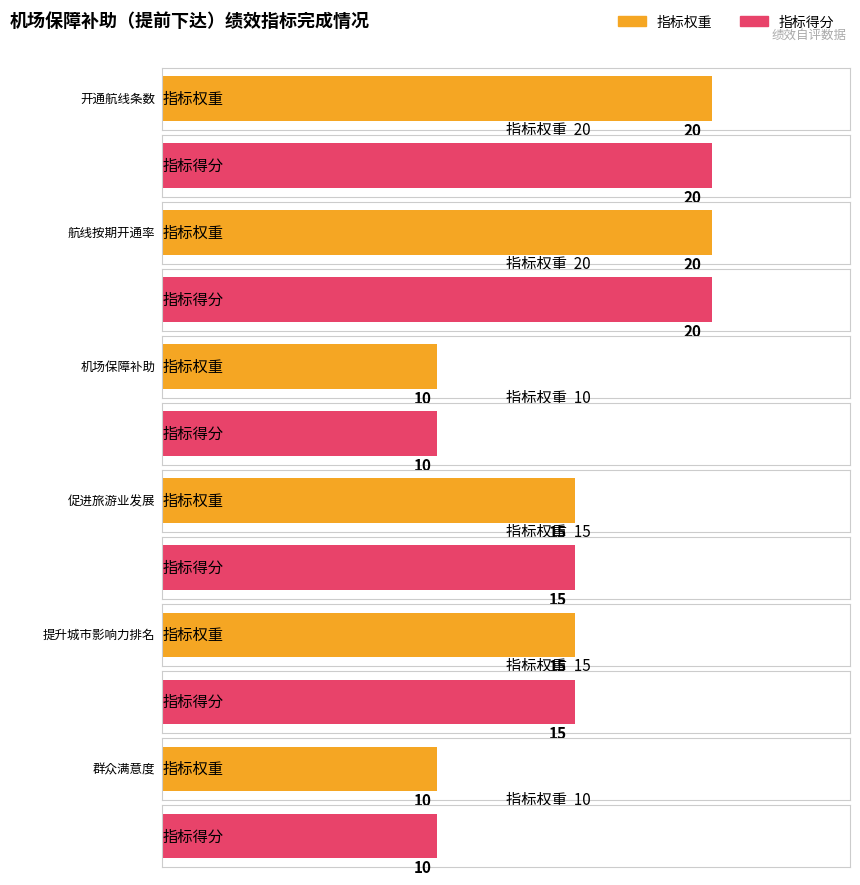

Which series has the largest range (max minus min)?

指标权重